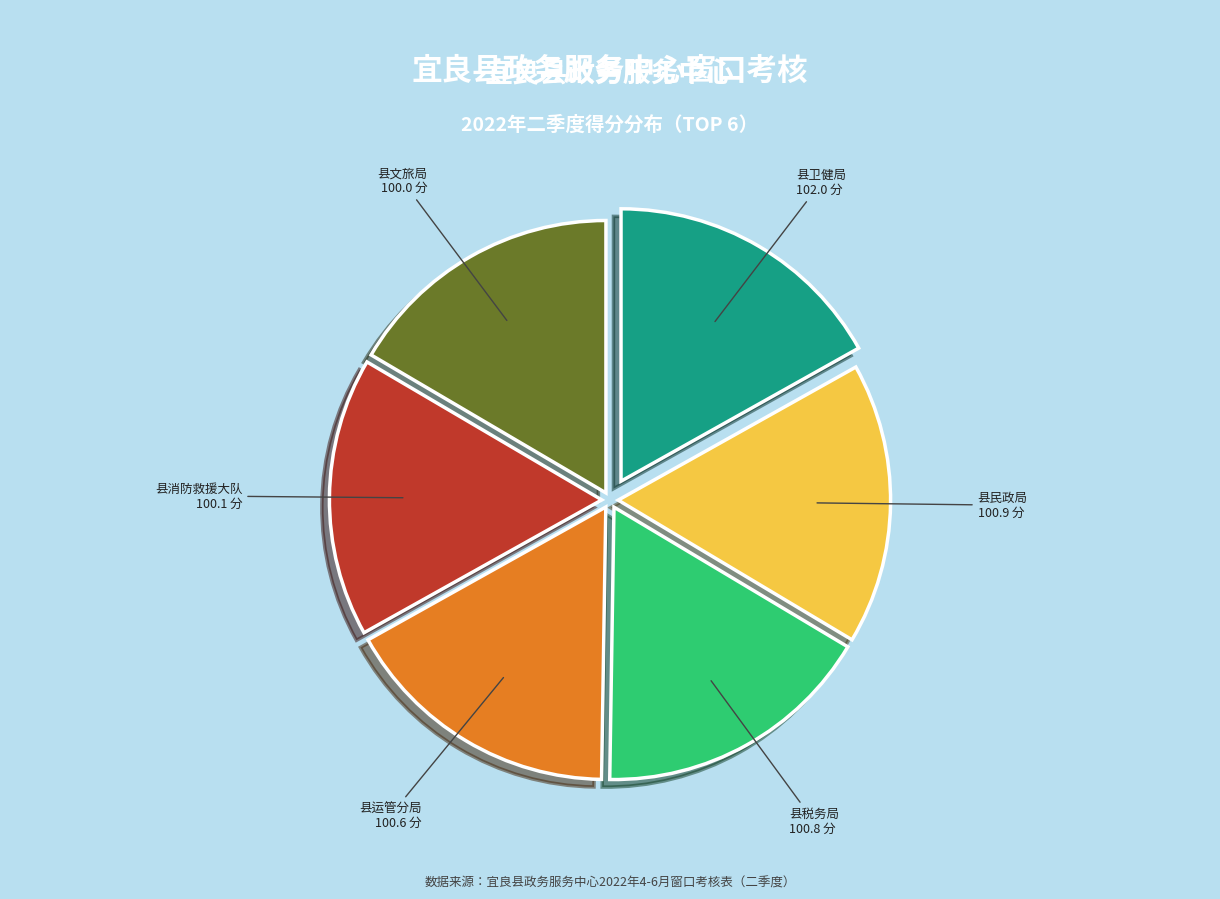

Is 县文旅局 the majority of the pie?

No